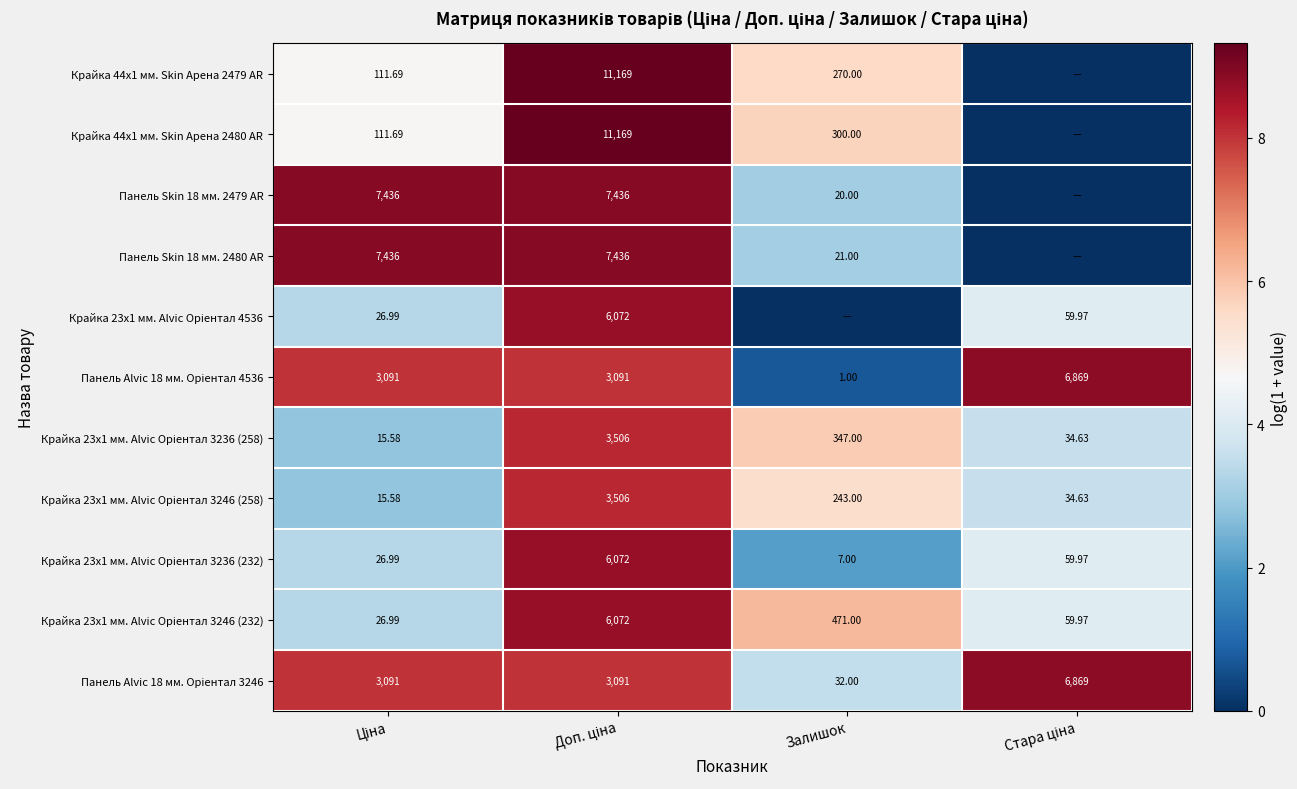

What is the minimum value for Крайка 23x1 мм. Alvic Oріентал 3246 (232)?

3.3